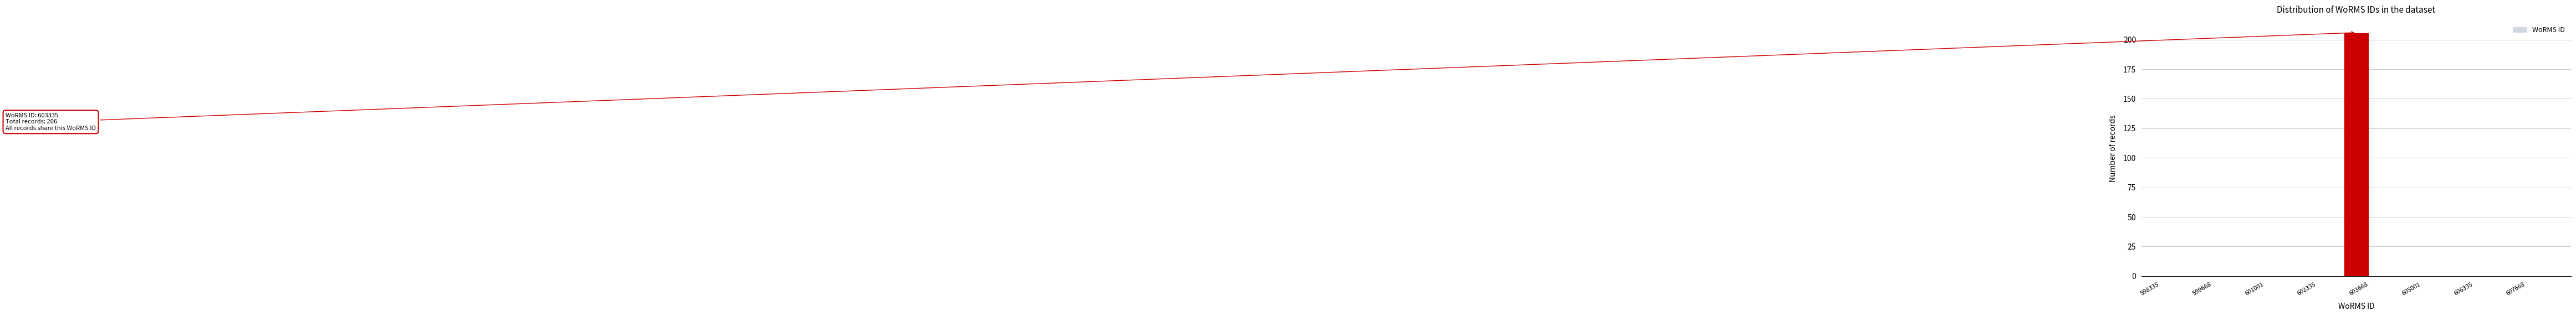

Read against the x-axis, roughly where is the centre of the tallest bar?

603400